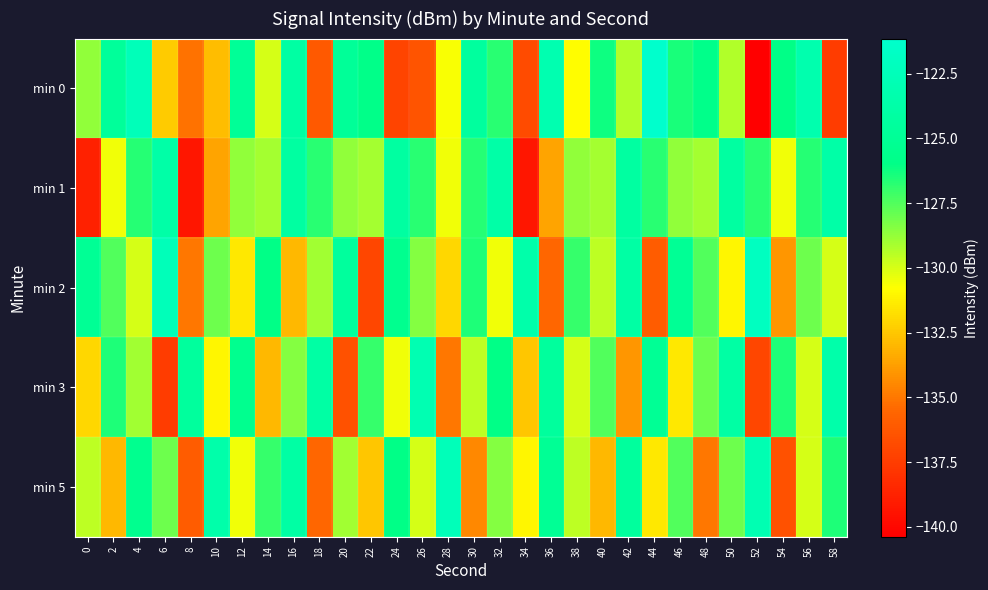

What is the smallest value displayed?

-140.4